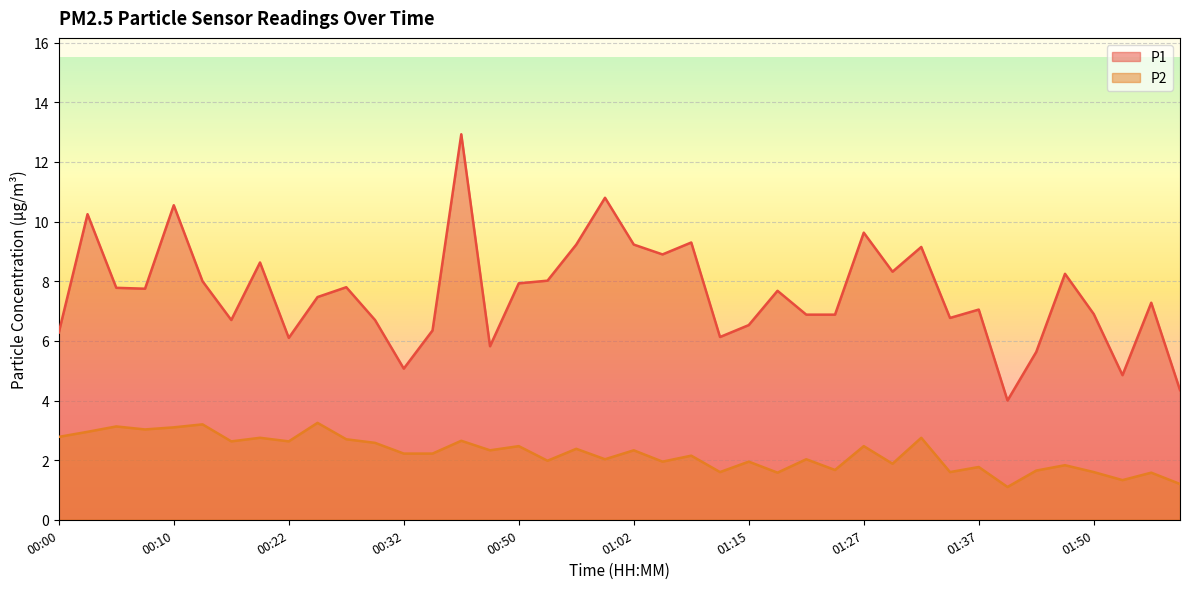

True or false: P2 and P1 intersect in this chart.

False